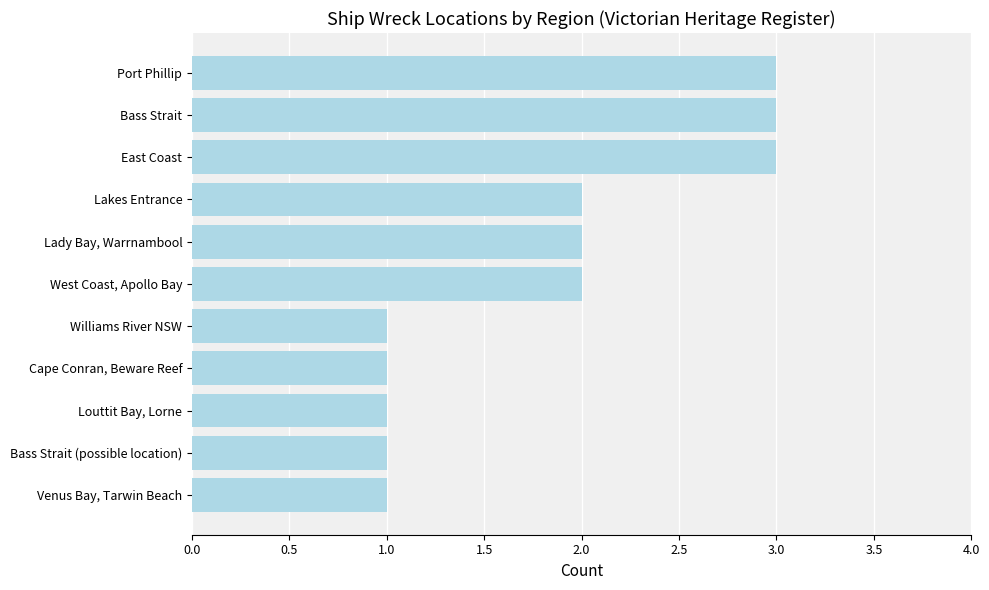

Are the bars grouped side by side (vs. stacked)?

No